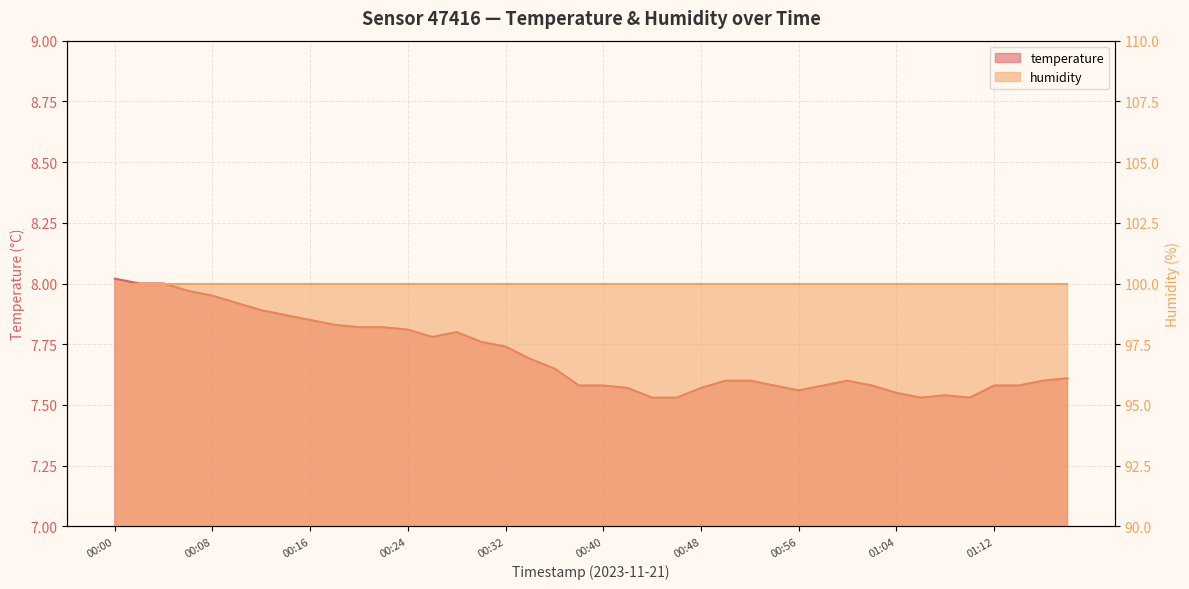

Between 01:18 and 00:12, which is larger?

00:12